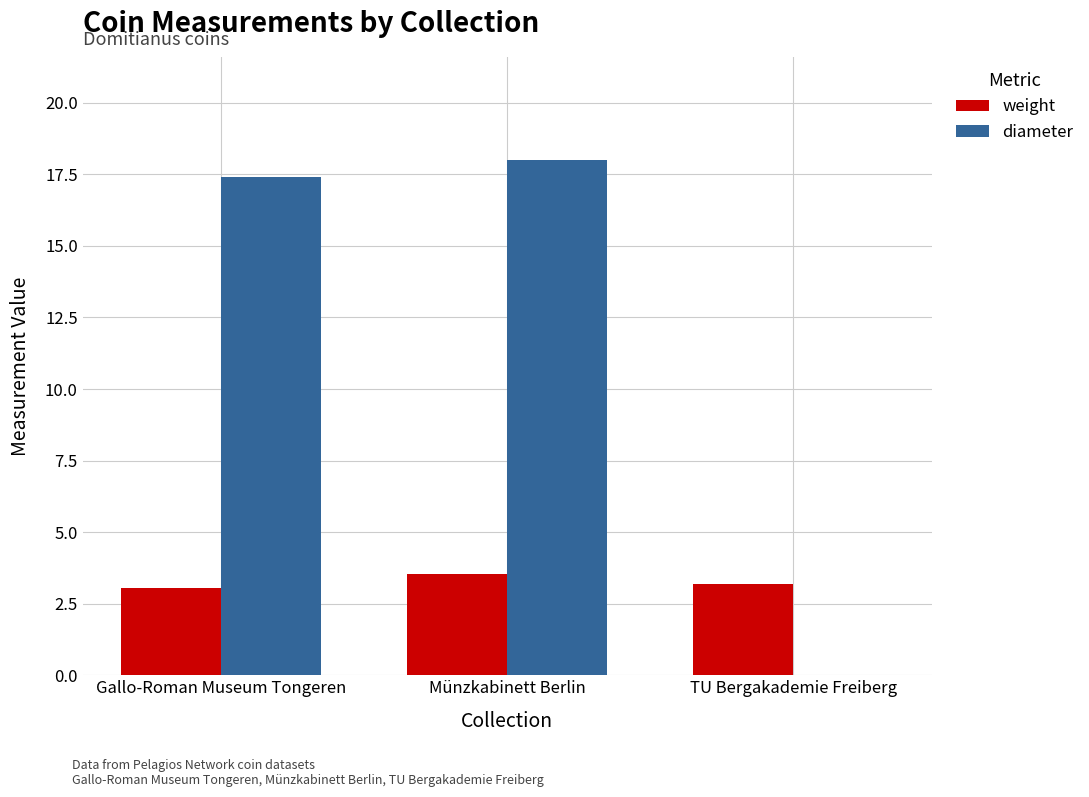

How many series are shown in this chart?

2